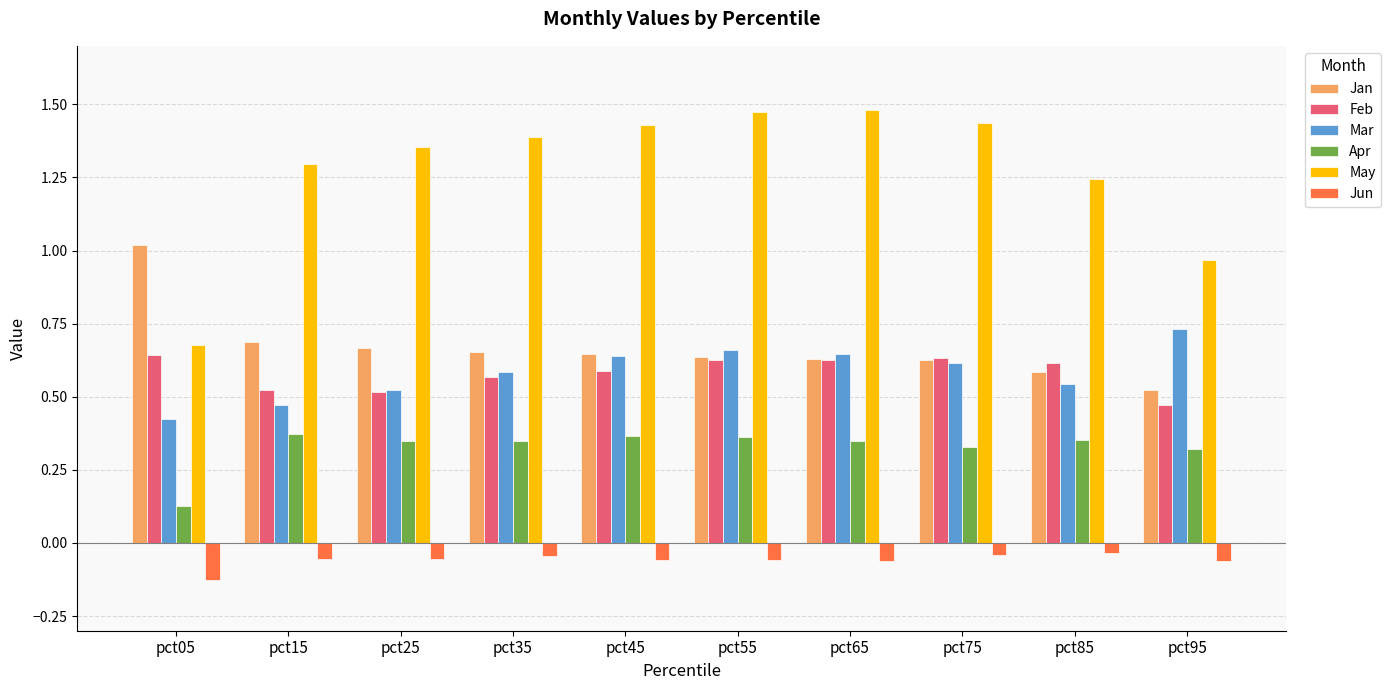

What is the sum of all Apr values?

3.3